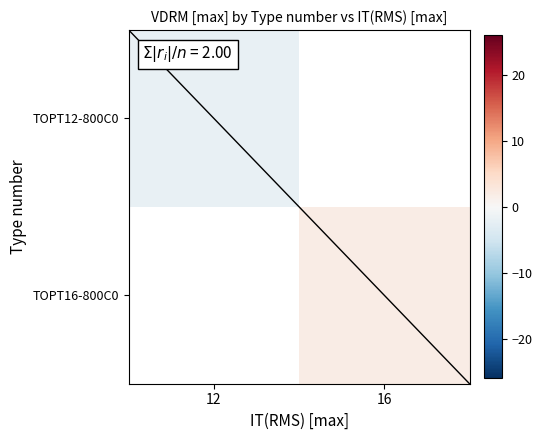

Which series has the widest spread of values?

TOPT12-800C0